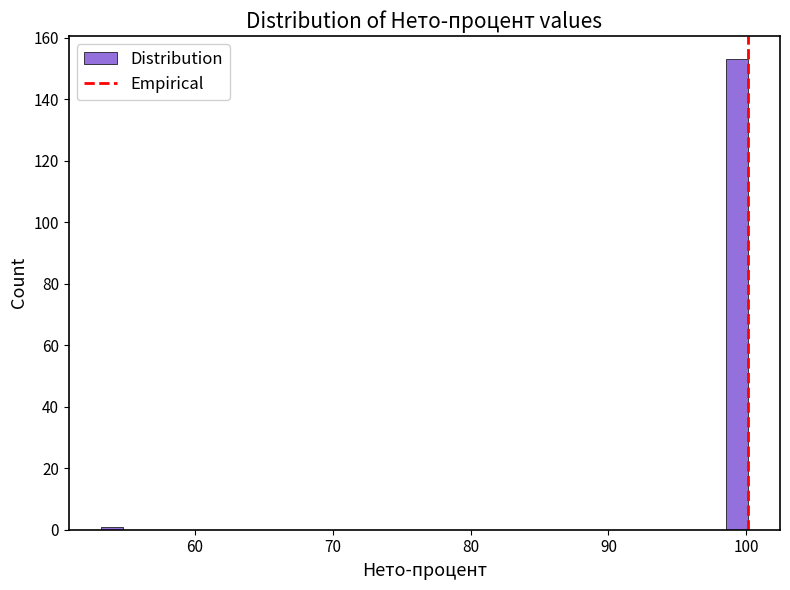

Read against the x-axis, roughly where is the centre of the tallest bar?

99